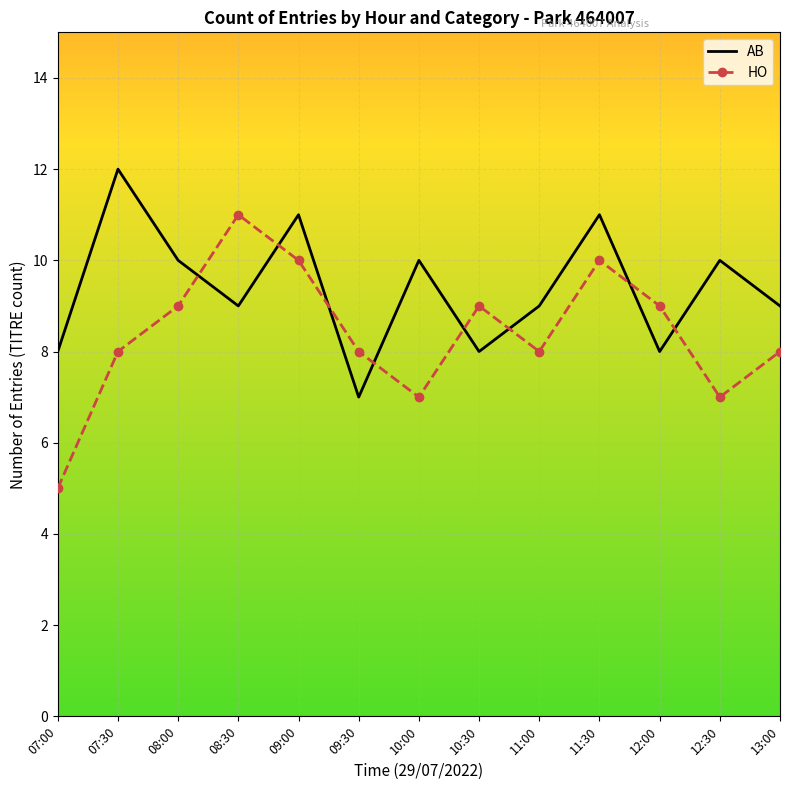

How many interior local valleys does the AB series have?

4